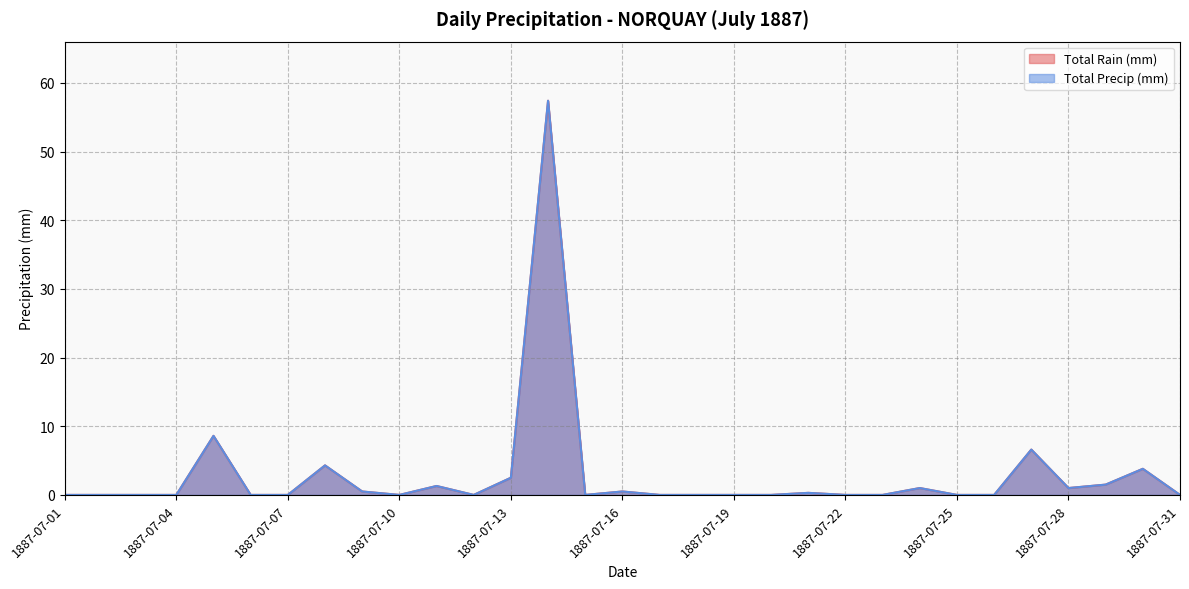

True or false: Total Rain (mm) and Total Precip (mm) intersect in this chart.

False